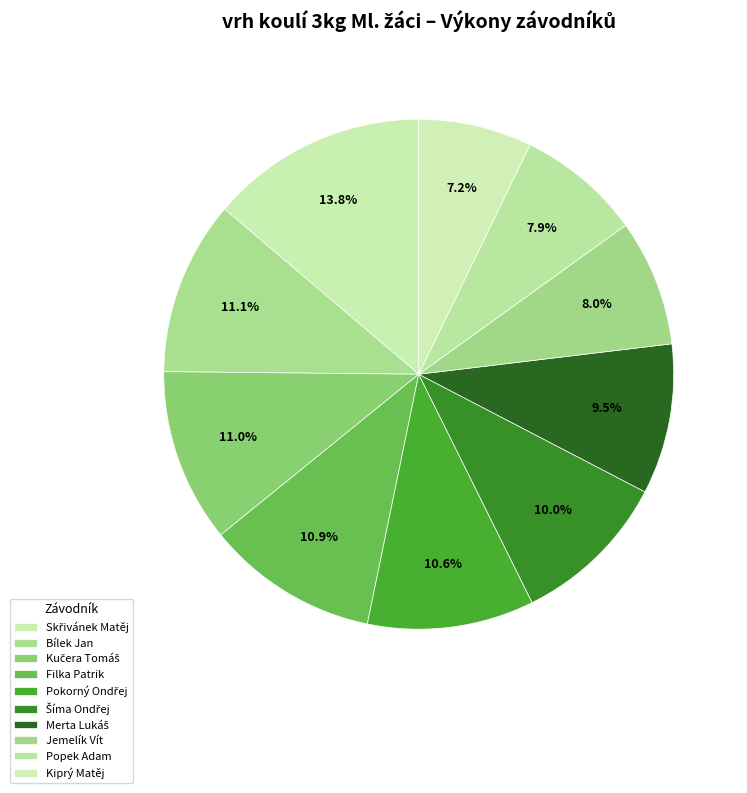

Count the number of slices in the pie.

10